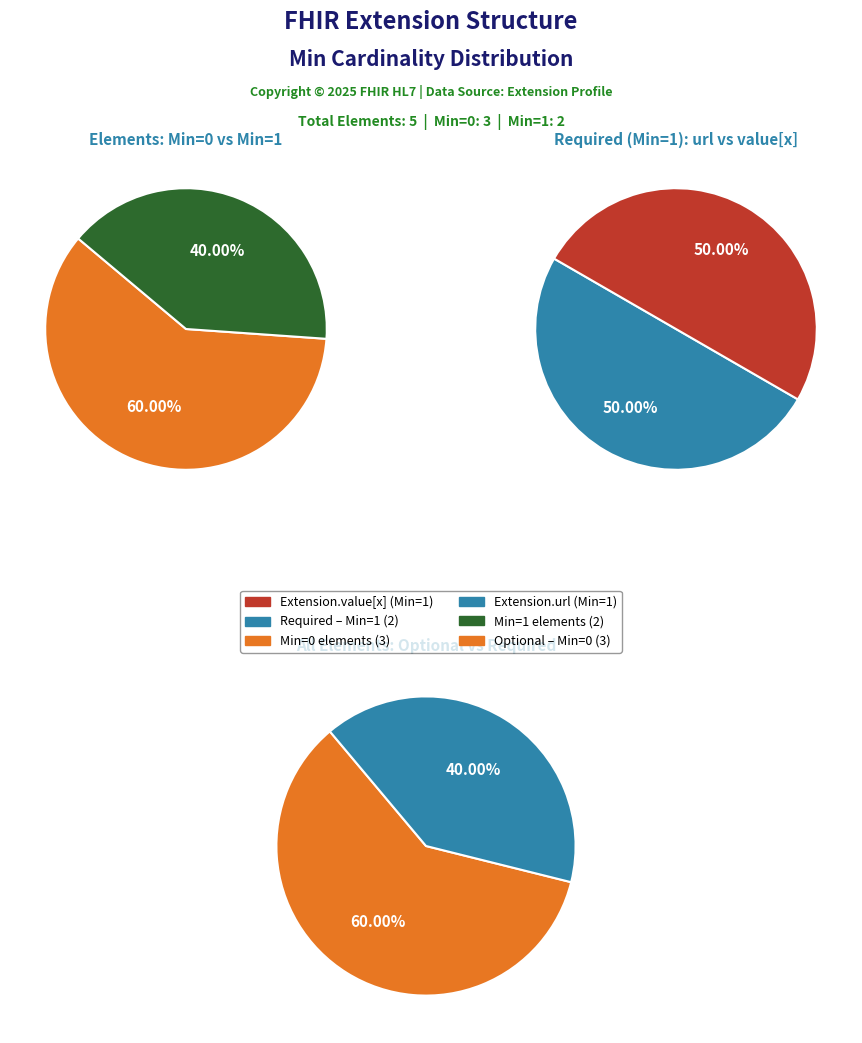

What is the largest slice in the pie chart?

Extension.url